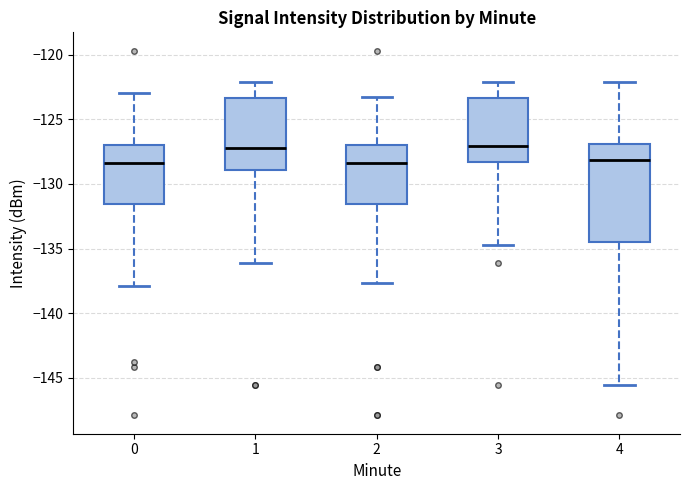

Which box is the tallest, from its lower edge to its upper edge?

4